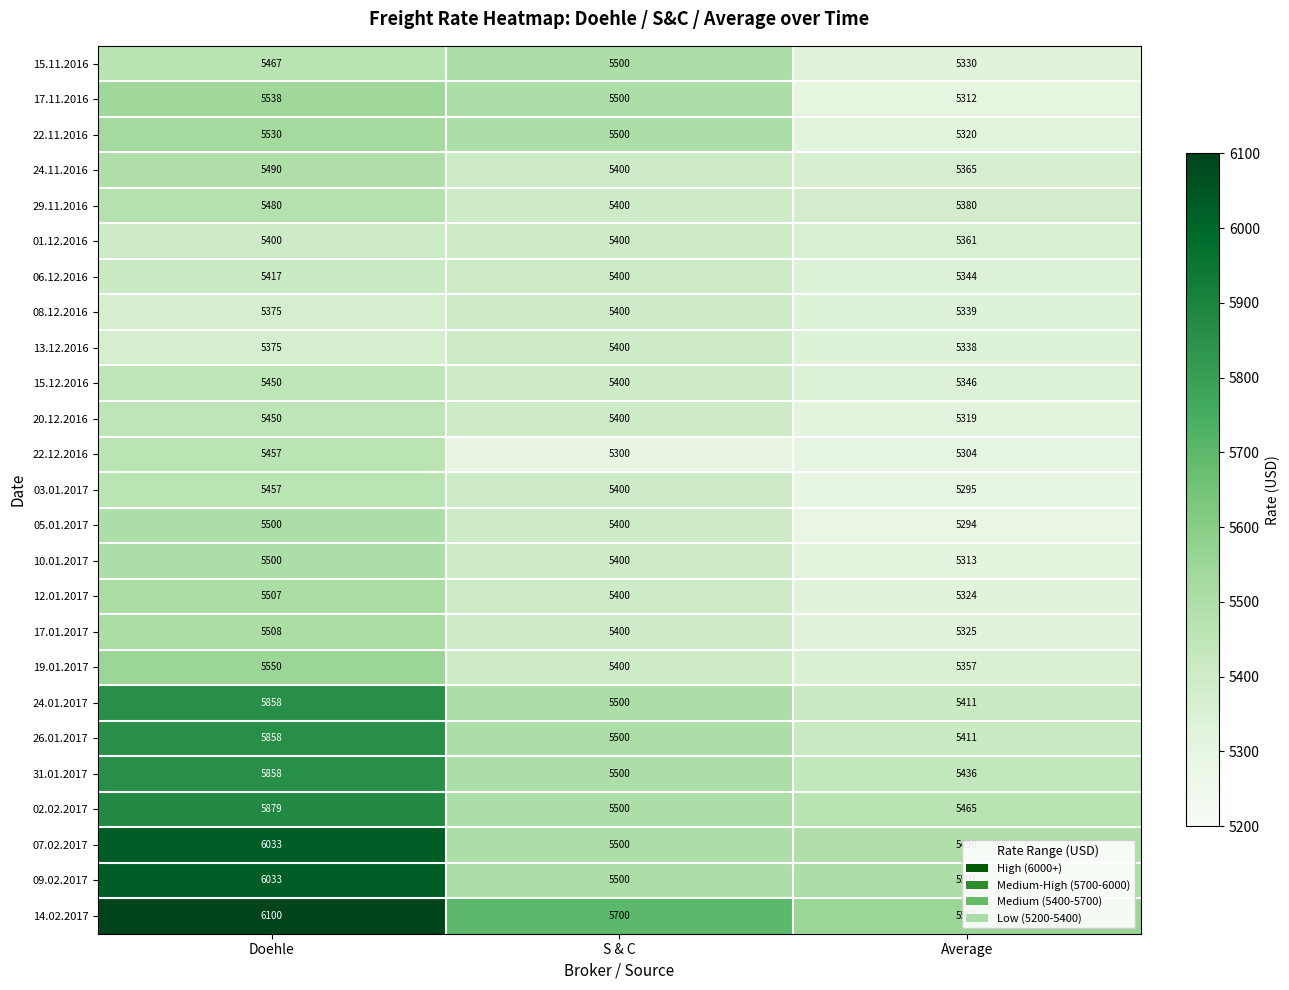

What is the smallest value displayed?

5294